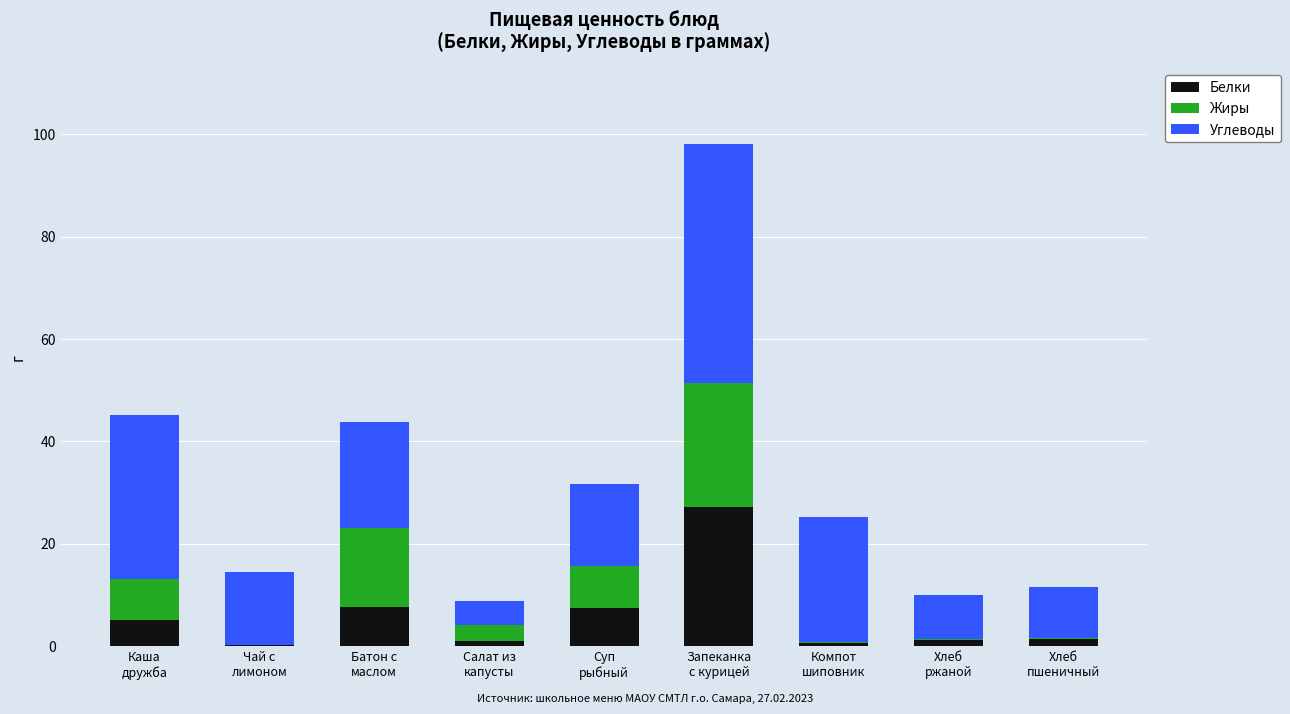

Does the chart contain stacked bars?

Yes